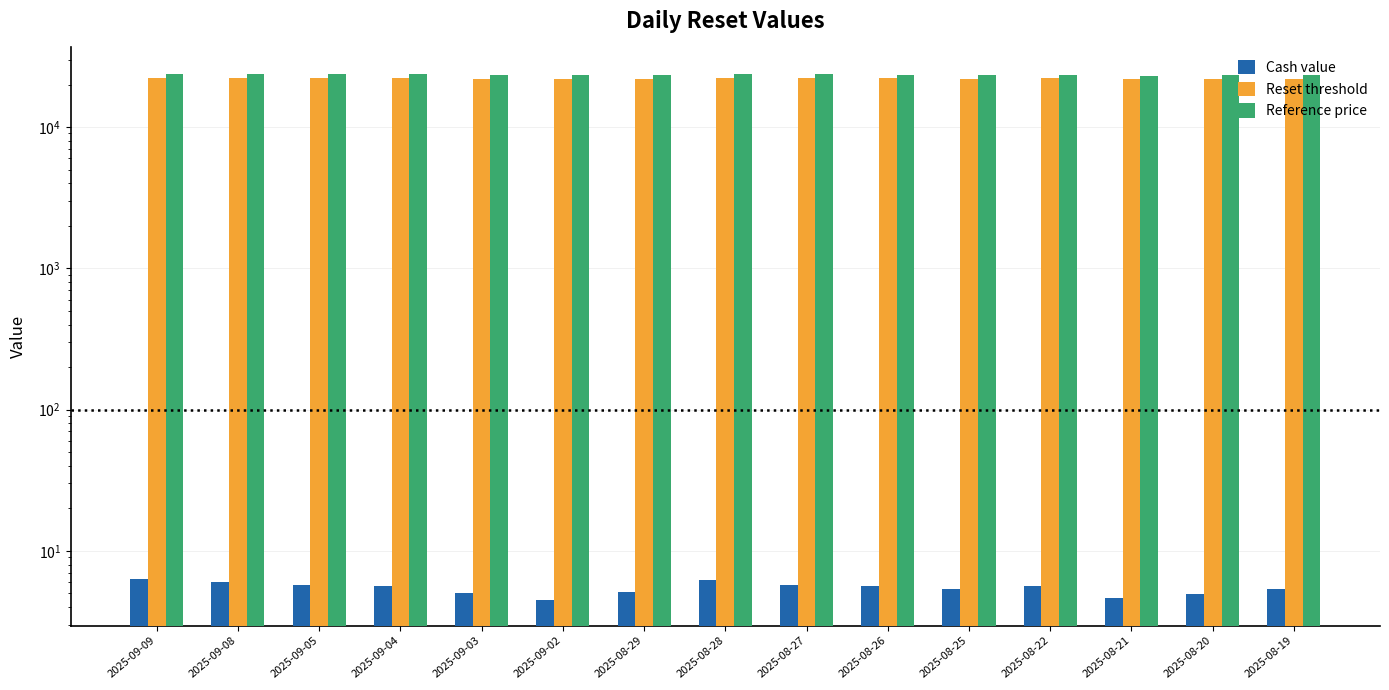

Which has a higher value, 2025-08-29 or 2025-09-03?

2025-08-29